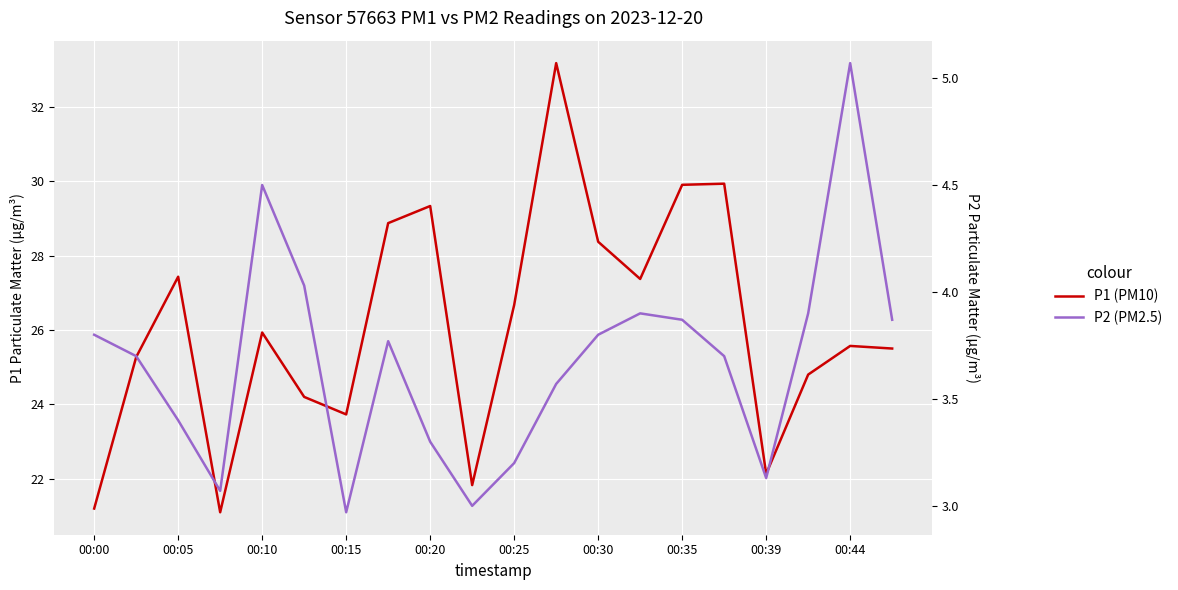

At how many categories does at least one series exceed 27?

8